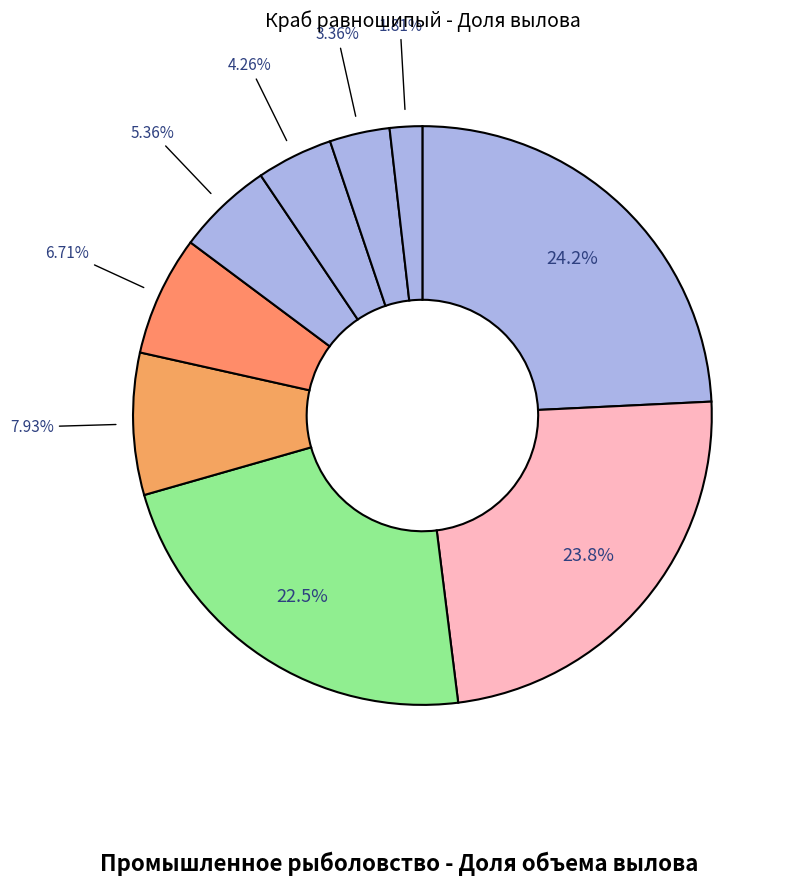

How many segments does this pie chart have?

9